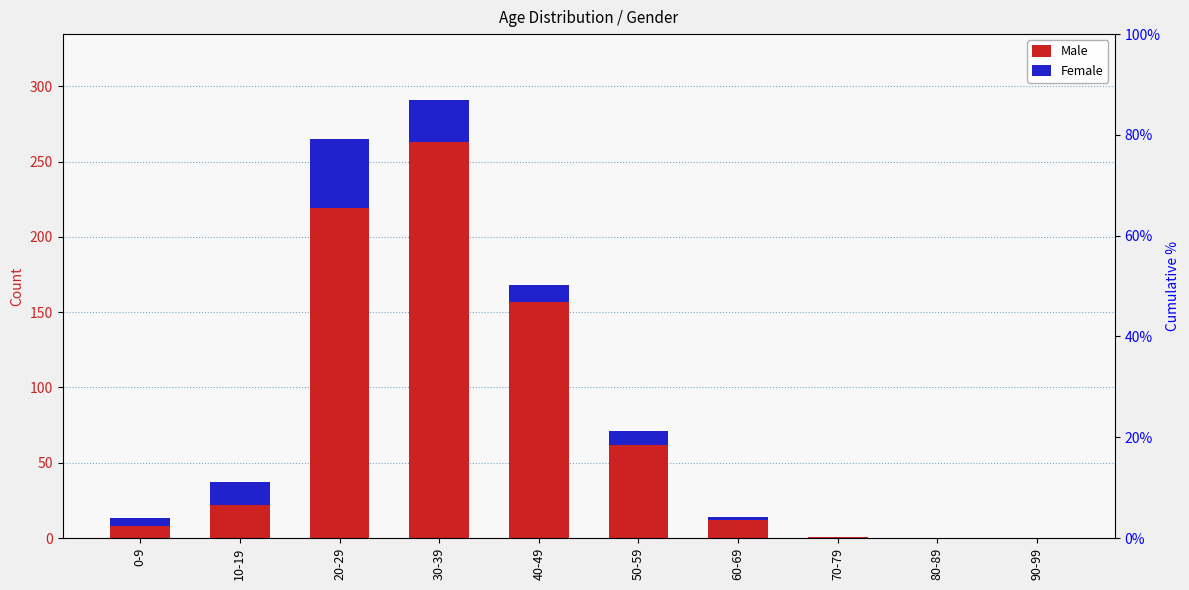

Where is Male nearest to the value 131?

40-49